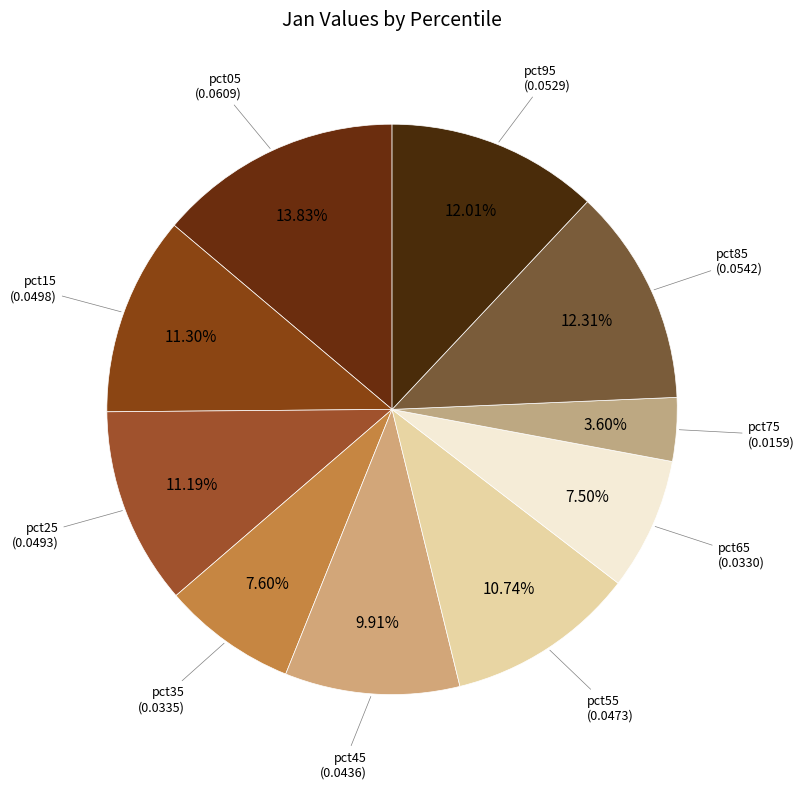

Which slice is the largest?

pct05